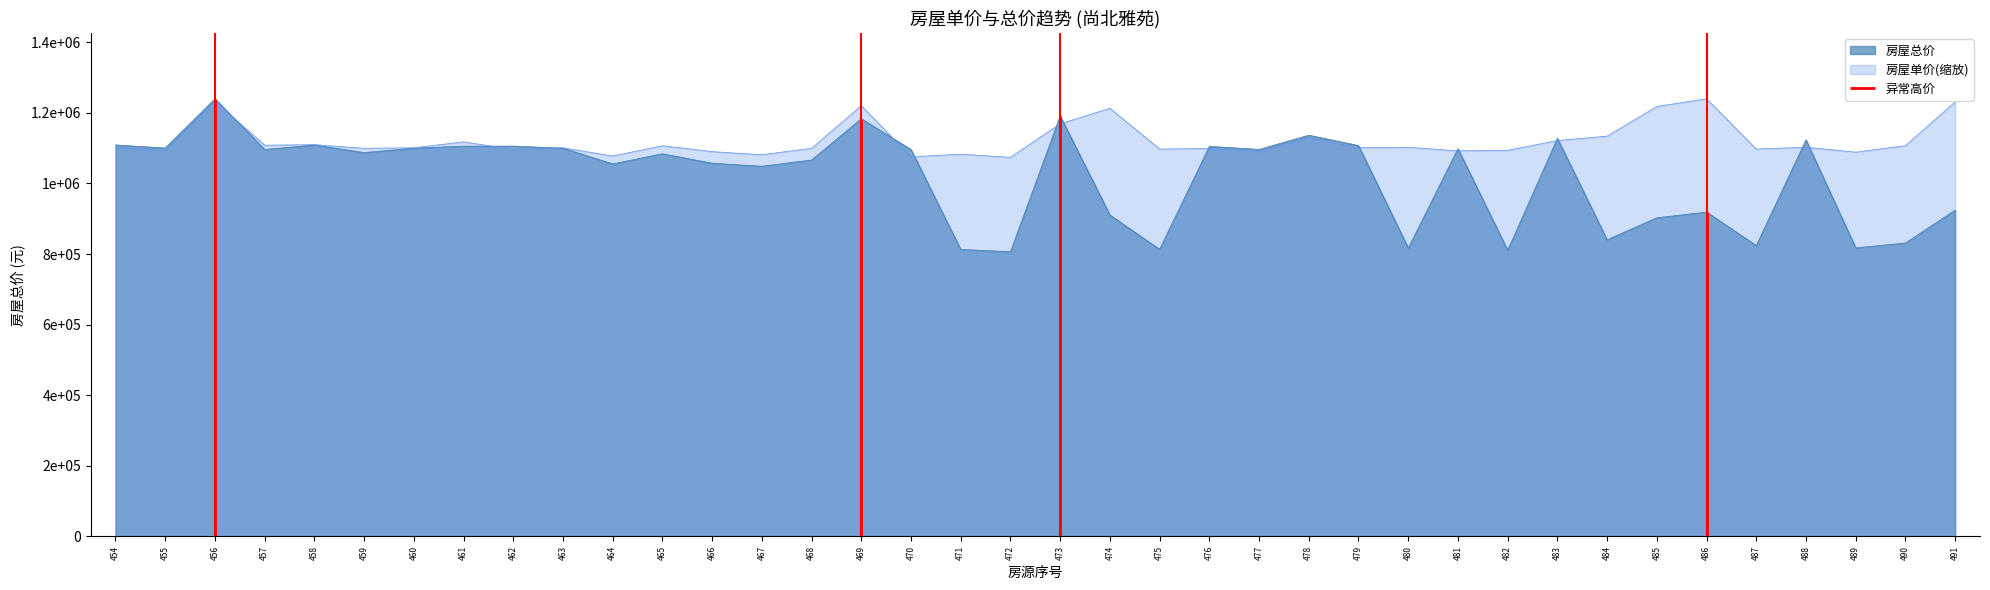

Is it true that 房屋单价 equals 276911.8 at 467?

False